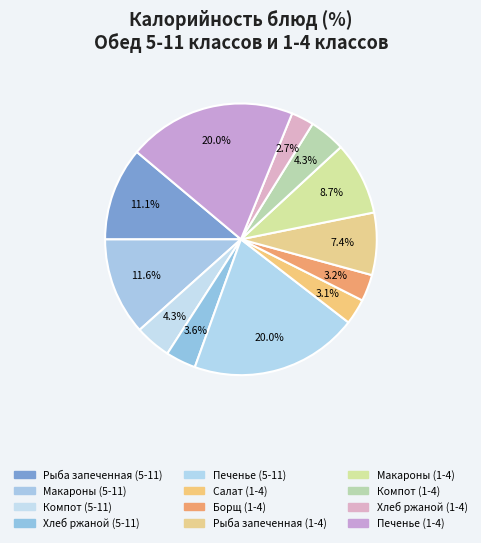

Count the number of slices in the pie.

12